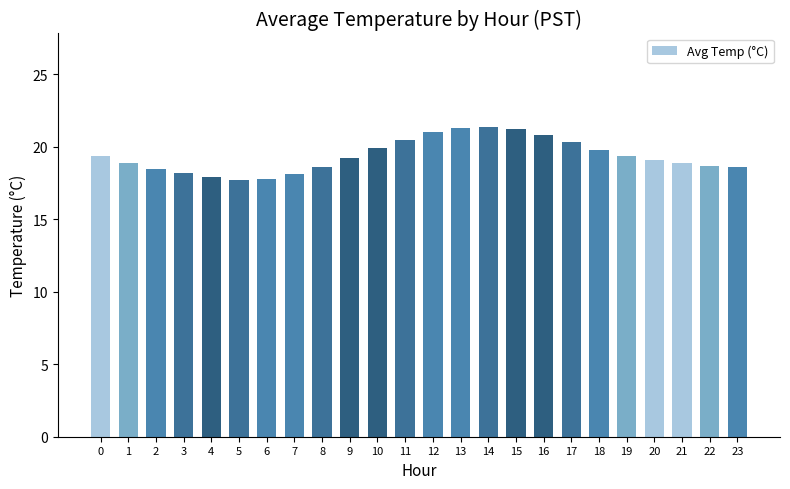

What is the difference between the maximum and minimum values?

3.7